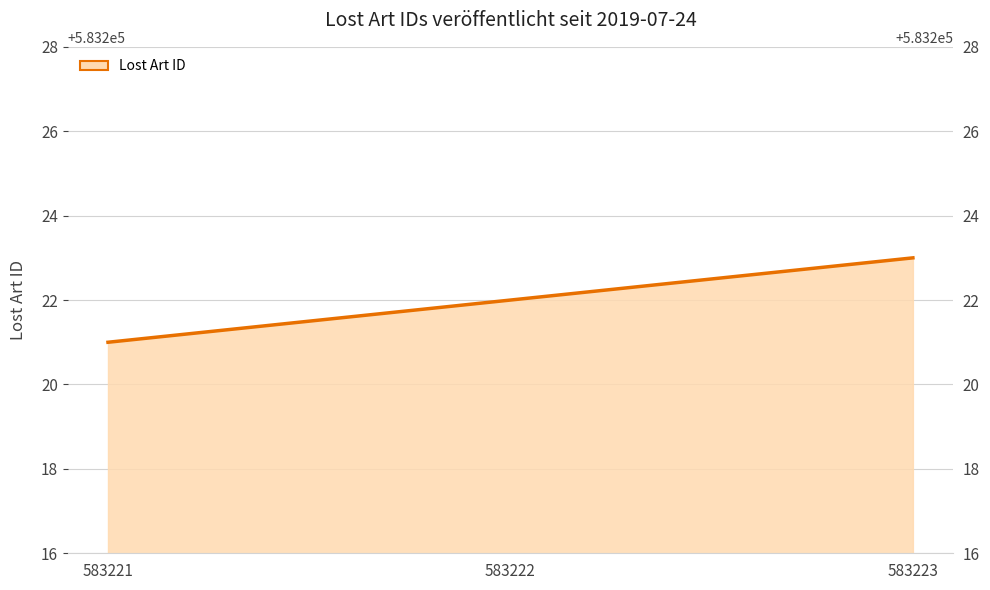

At which category does the chart reach its minimum across all series?

583221